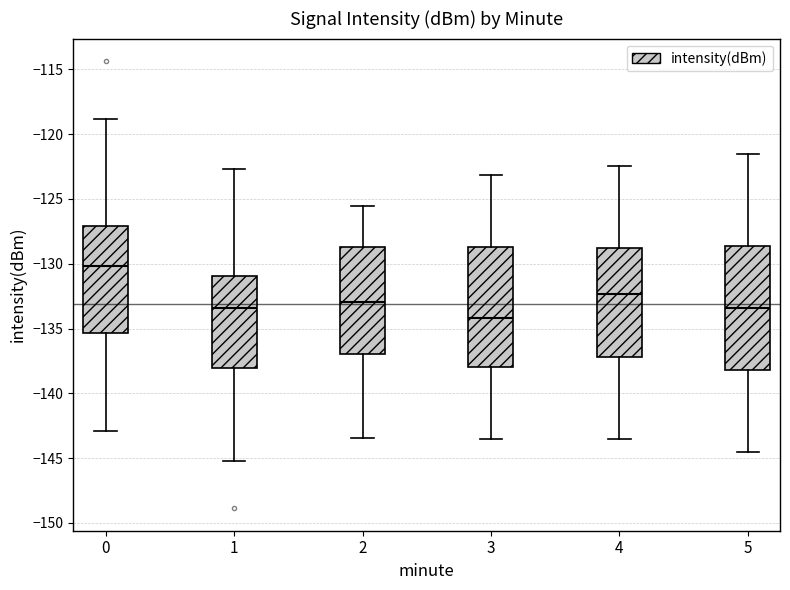

Reading left to right, transcribe this box plot: for each box, give where its median line is, the range the box spans, and where its two whiskers end, as read against the y-axis. The values are not printed on the chart, so give them approximately, as read against the axis.

0: median -130.0, box -135.5 to -127.0, whiskers -143.0 to -119.0
1: median -133.5, box -138.0 to -131.0, whiskers -145.0 to -122.5
2: median -133.0, box -137.0 to -128.5, whiskers -143.5 to -125.5
3: median -134.0, box -138.0 to -128.5, whiskers -143.5 to -123.0
4: median -132.5, box -137.0 to -129.0, whiskers -143.5 to -122.5
5: median -133.5, box -138.0 to -128.5, whiskers -144.5 to -121.5